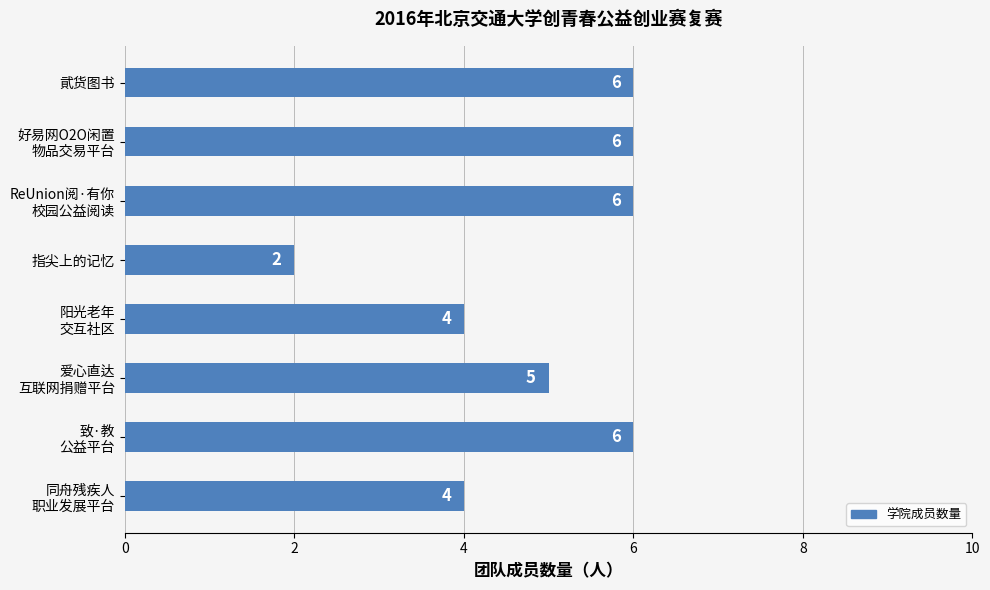

Count the values in the range 4 to 6.

7